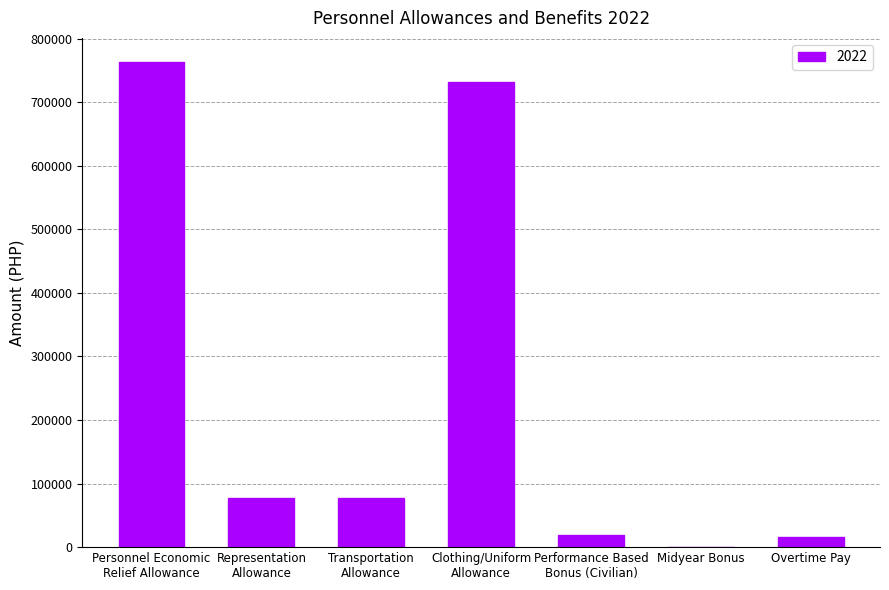

The chart shows a value of -456809.7 at Midyear Bonus. True or false?

False